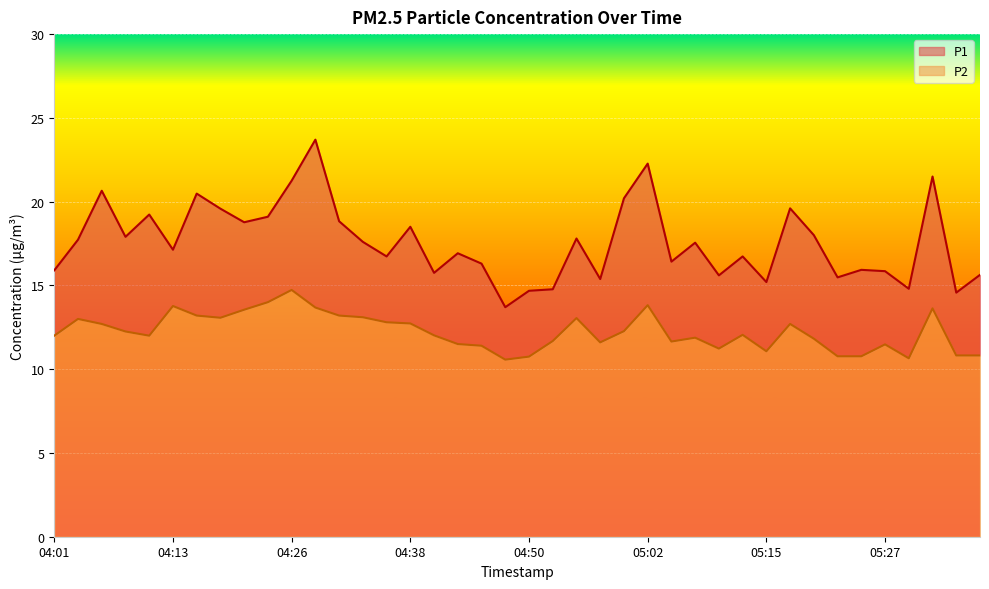

What is the label of the 26th point from the left?

05:02